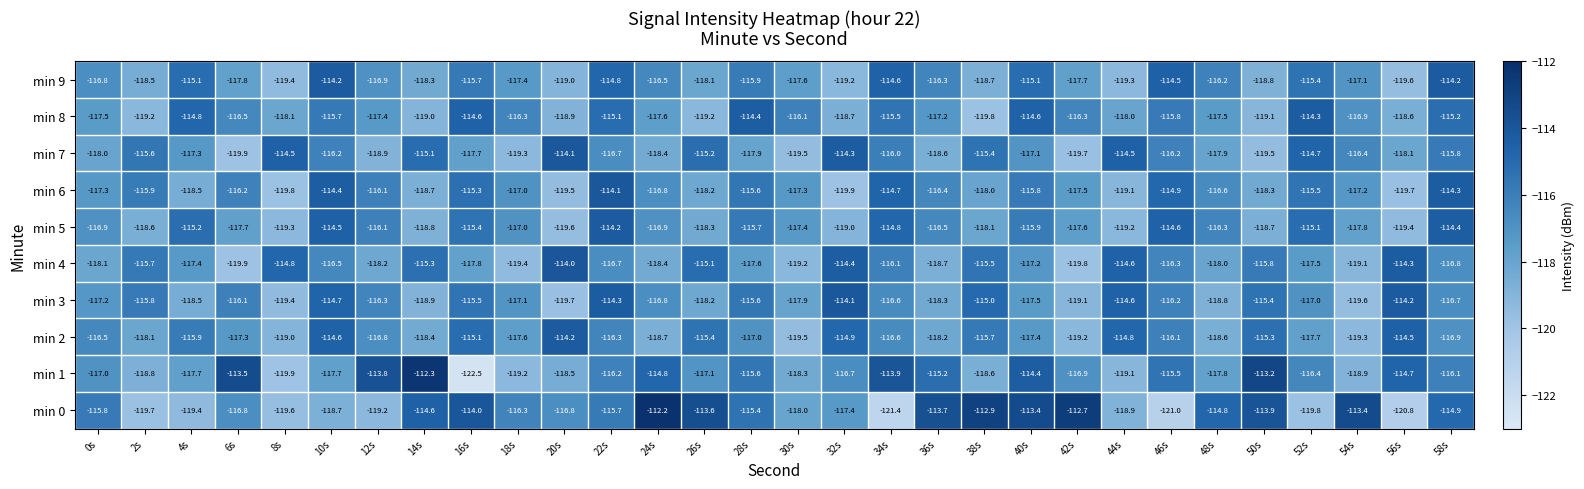

What is the total value across all series at 58s?

-1155.3